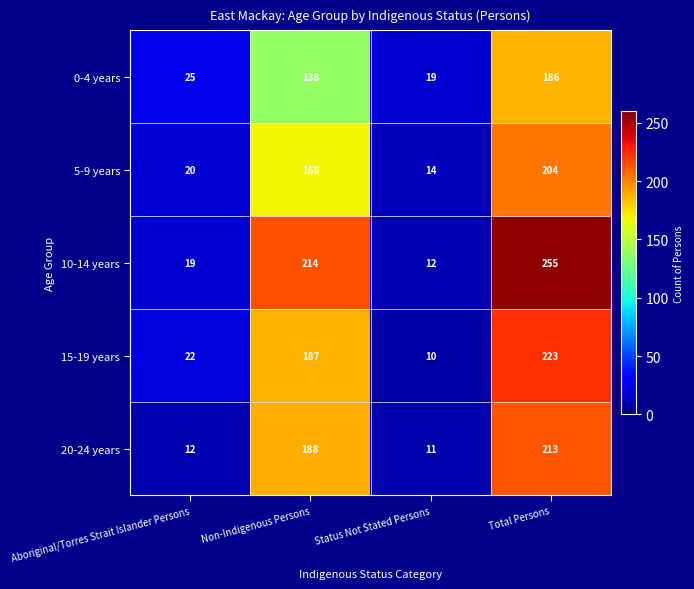

What is the greatest value displayed?

255